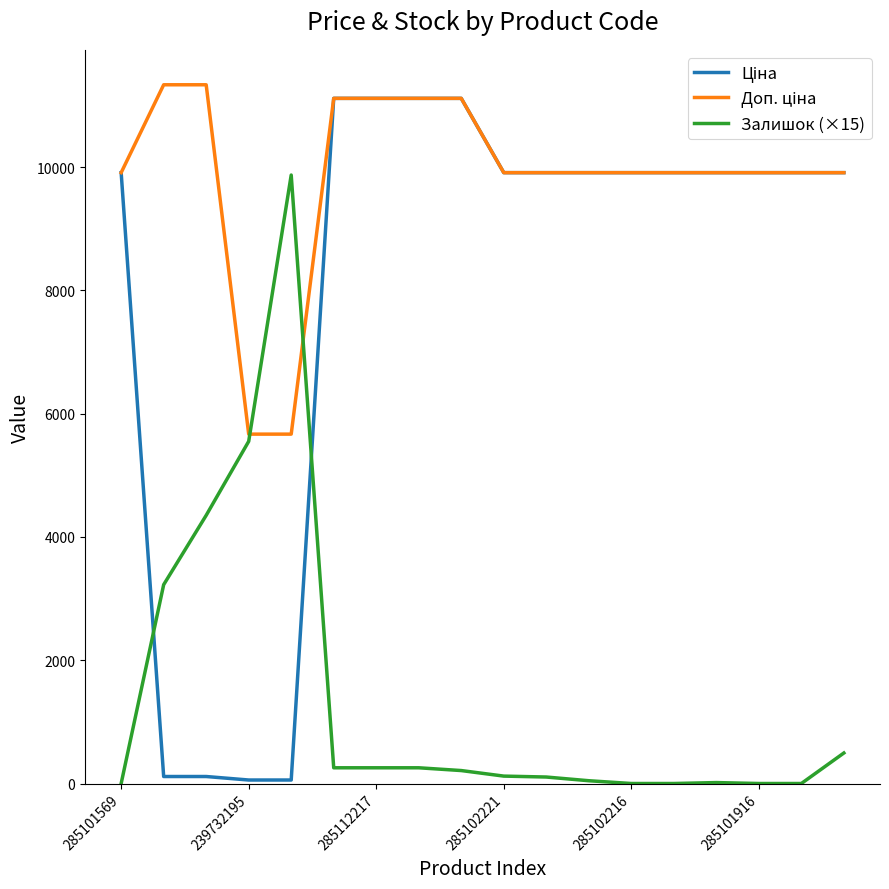

What is the maximum value shown in the chart?

11334.0